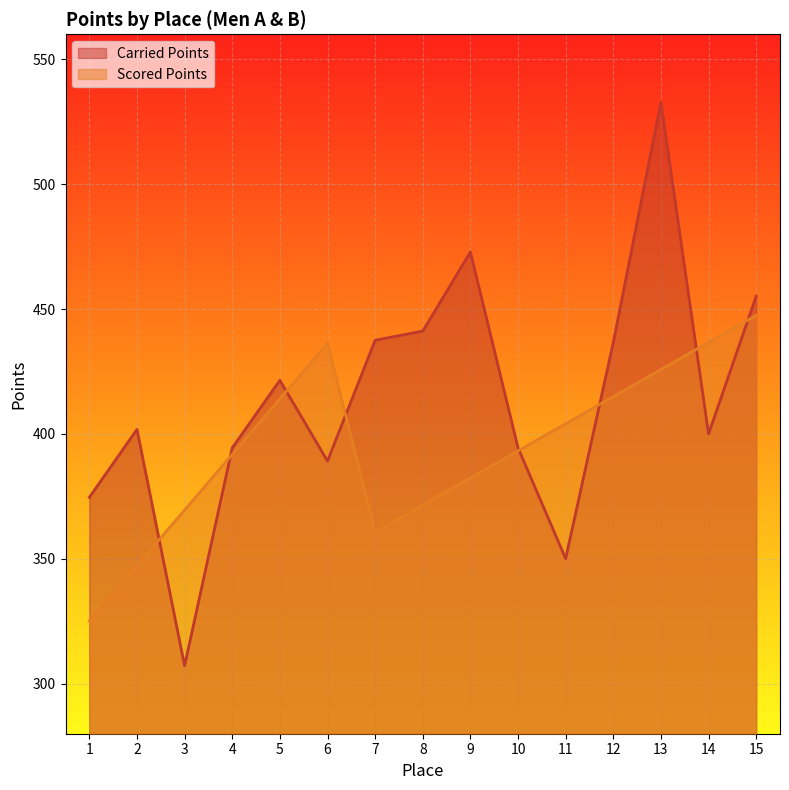

What is the total value across all series at 4?

786.3